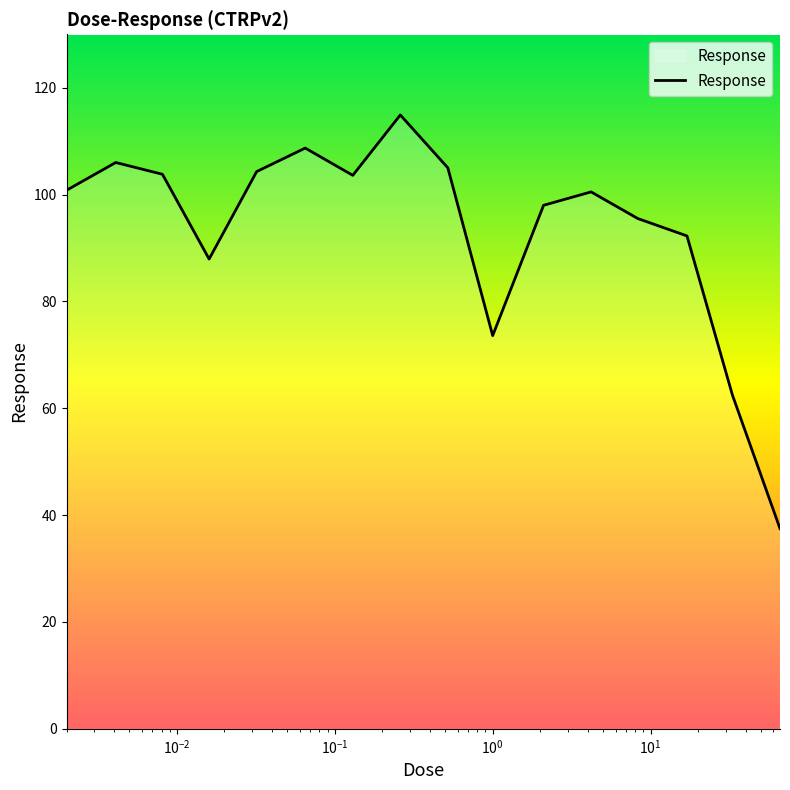

What is the minimum value shown in the chart?

37.5